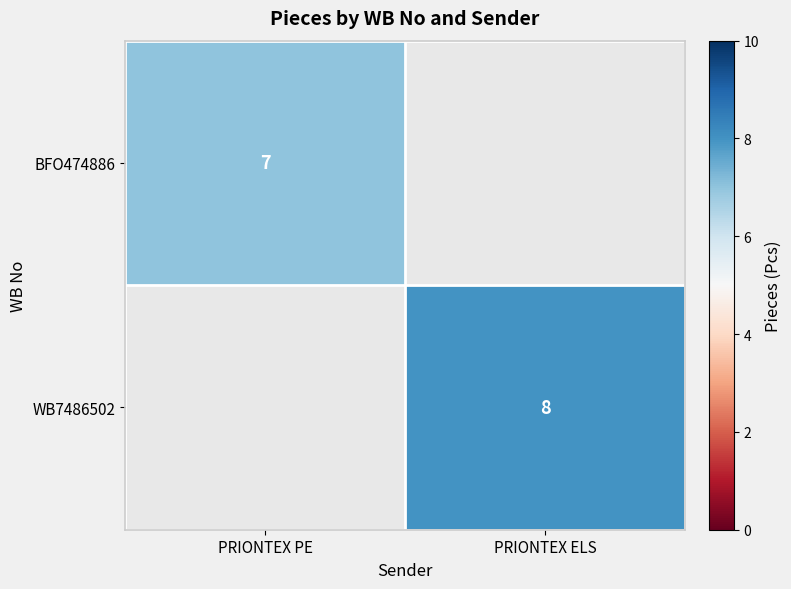

Is it true that BFO474886 equals 7 at PRIONTEX PE?

True